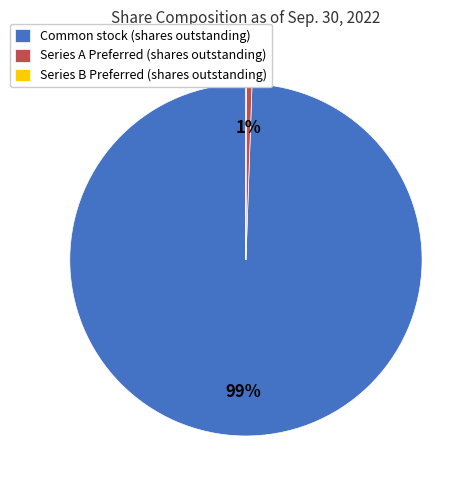

Is the sum of Common stock (shares outstanding) and Series A Preferred (shares outstanding) greater than half?

Yes